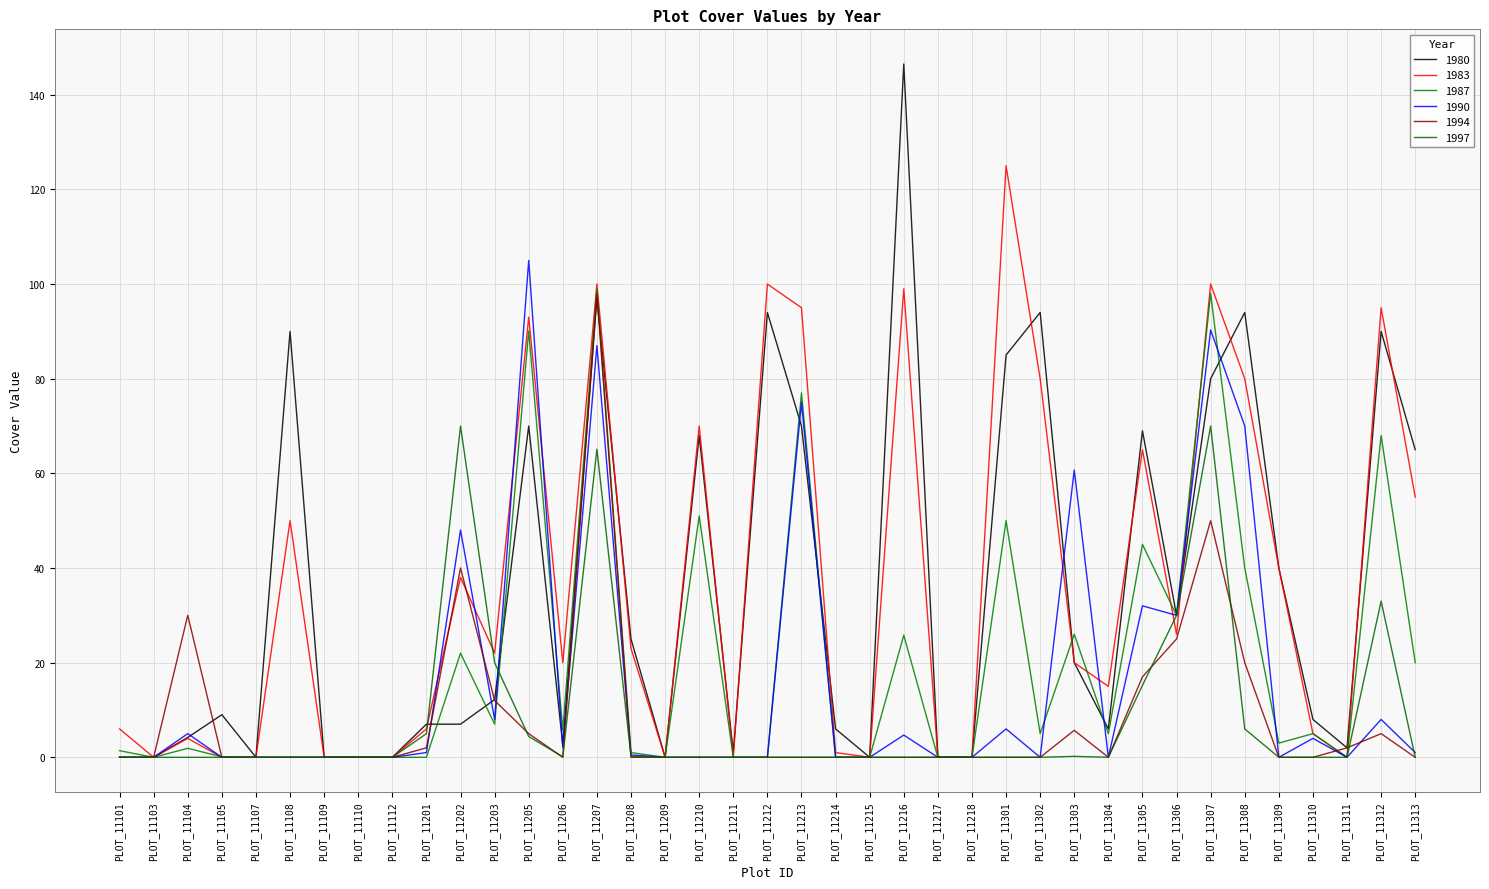

What is the difference between the maximum and minimum values in the 1994 series?

98.0